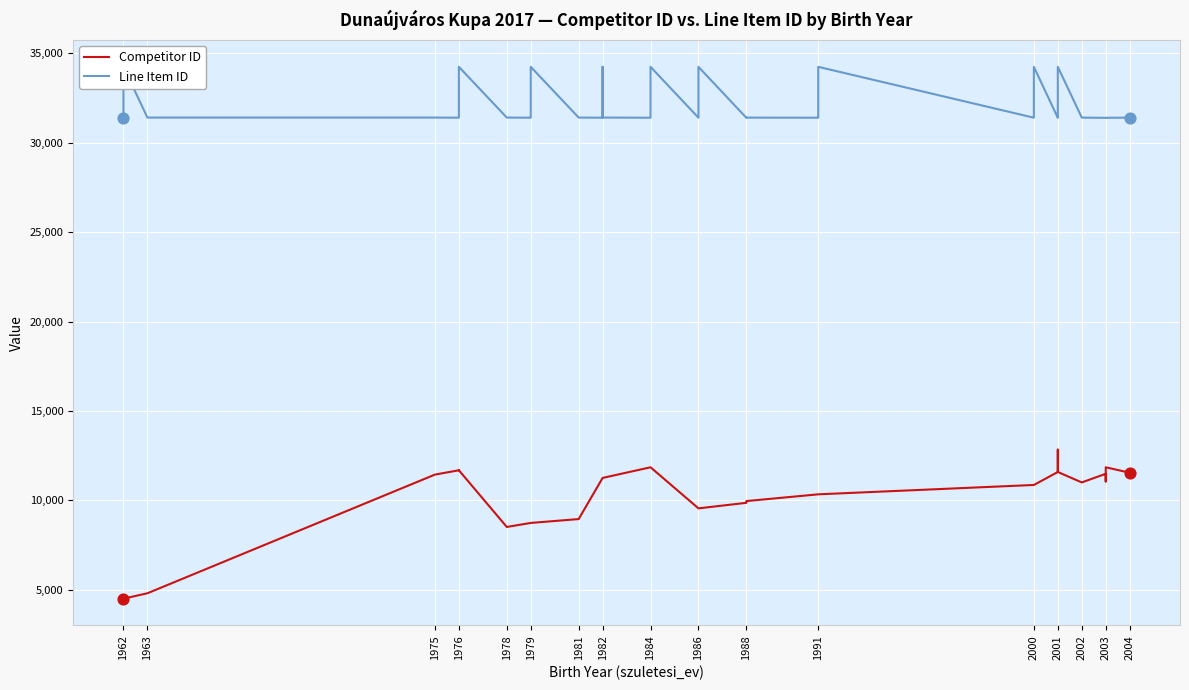

Which series has the largest total across all categories?

Line Item ID